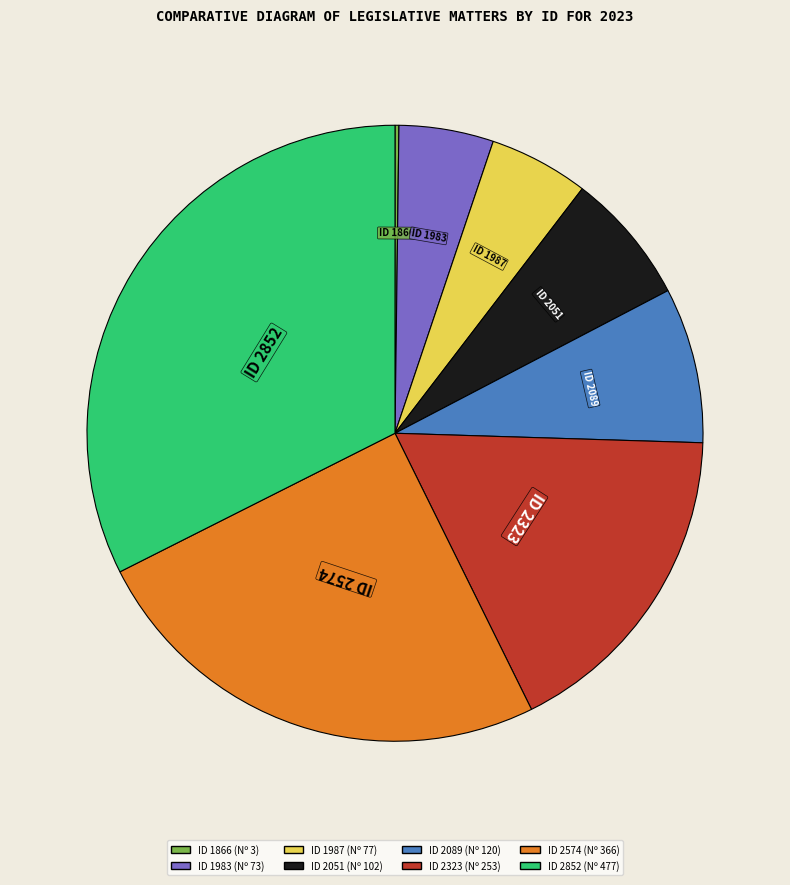

Does any single category account for the majority?

No